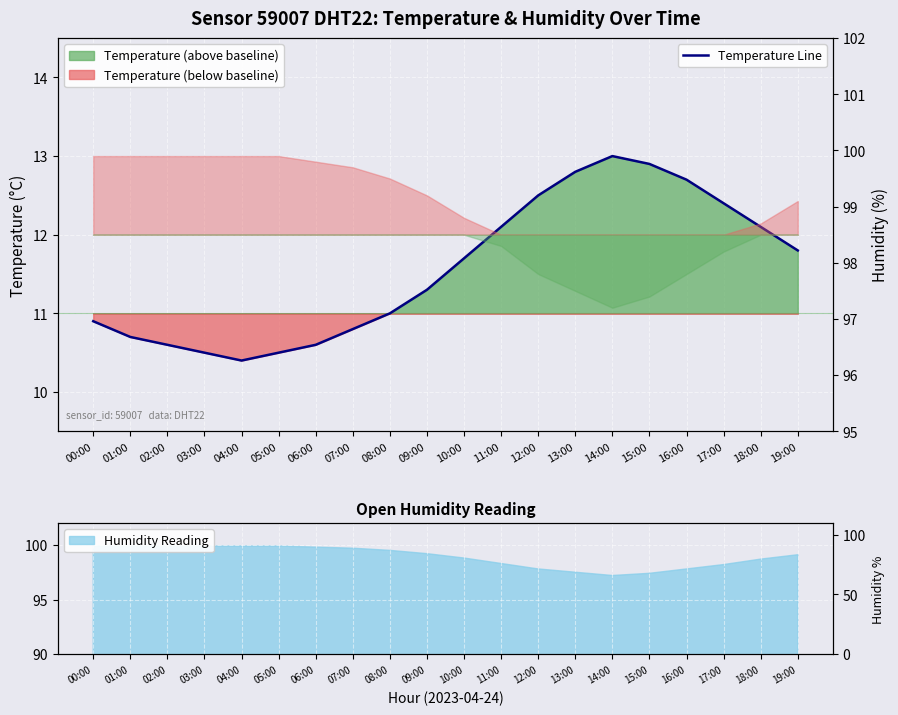

True or false: there are more than 2 points higher than both neighbors.

False